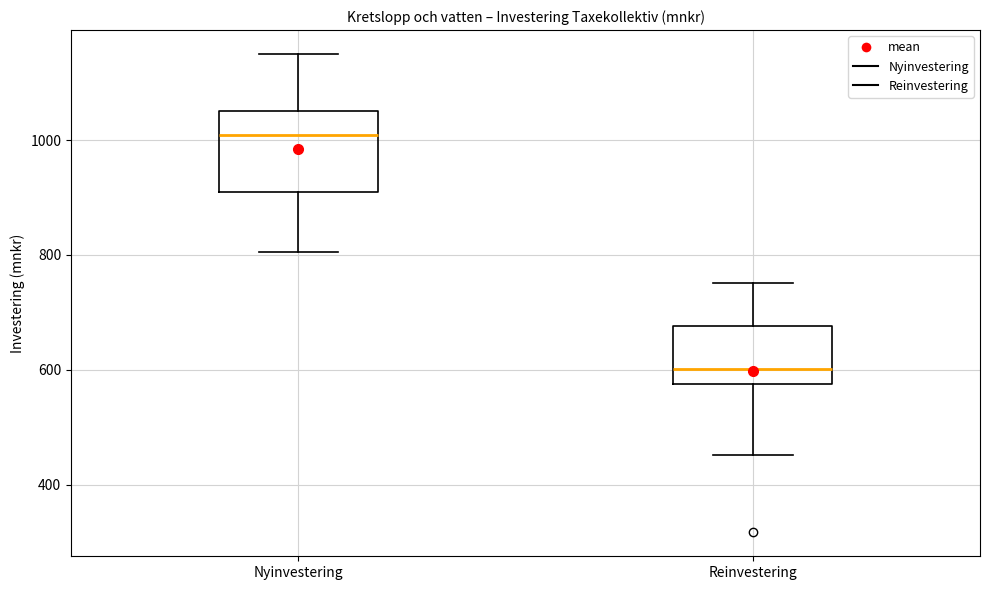

Comparing the boxes themselves (not the whiskers), which one is the tallest?

Nyinvestering